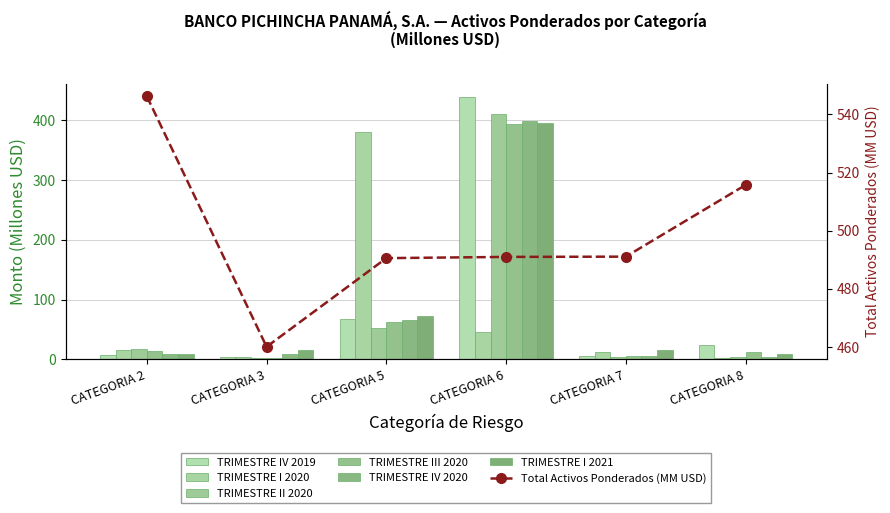

How many bars are there in total?

36